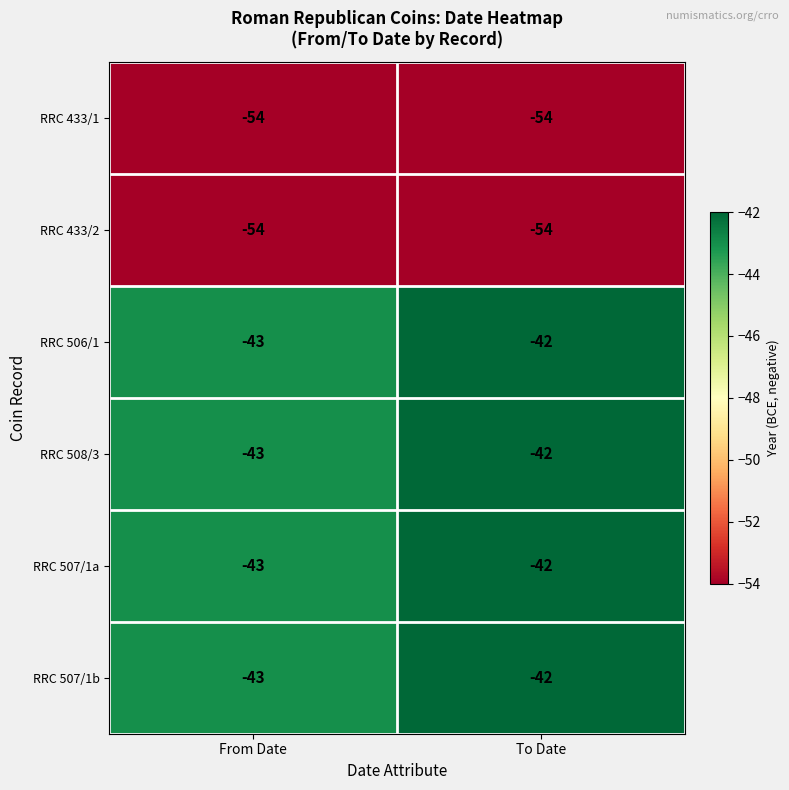

List the labels in order of RRC 506/1 value, largest first.

To Date, From Date